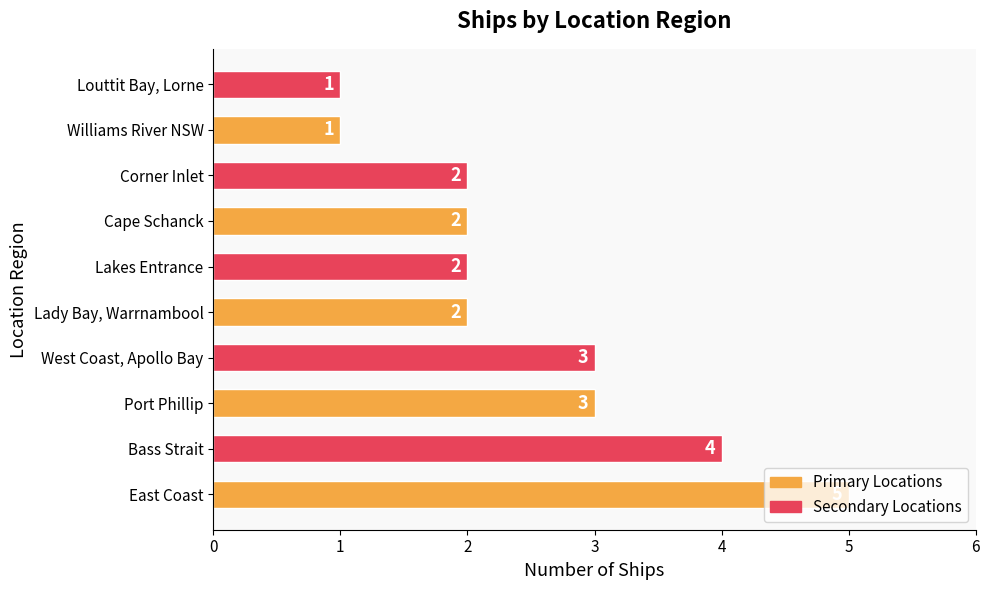

Count the number of categories in the chart.

10